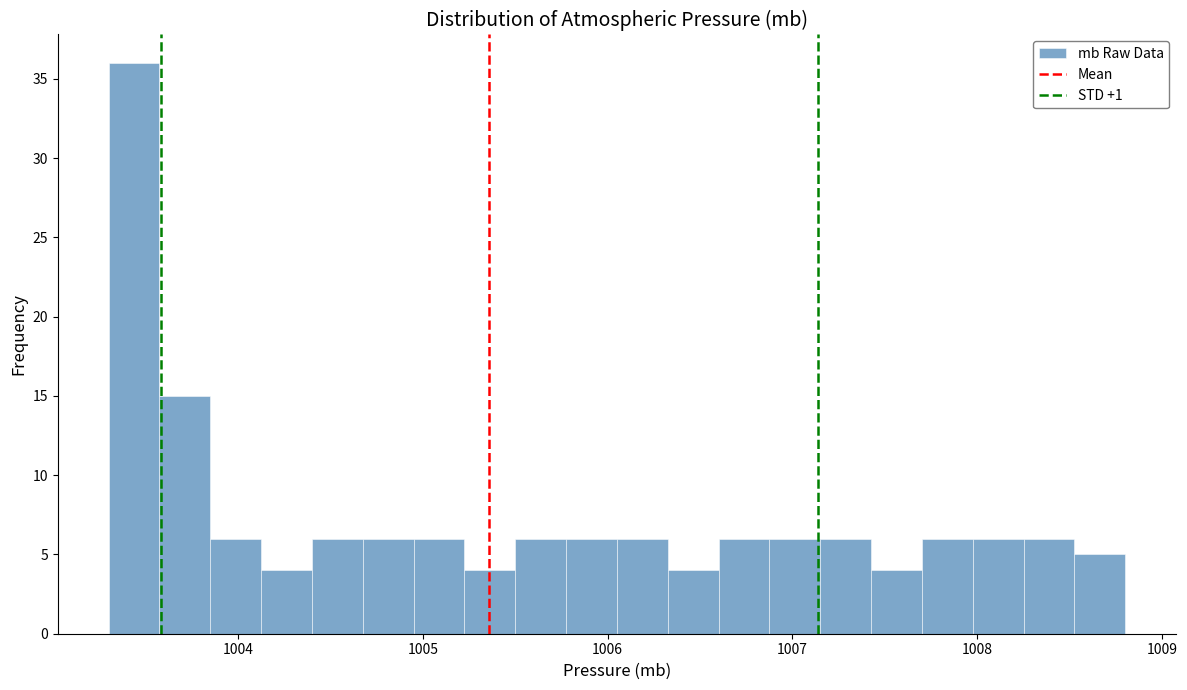

Around what value on the x-axis is the tallest bar? Give the approximate position of its centre, as read against the axis.

1003.4